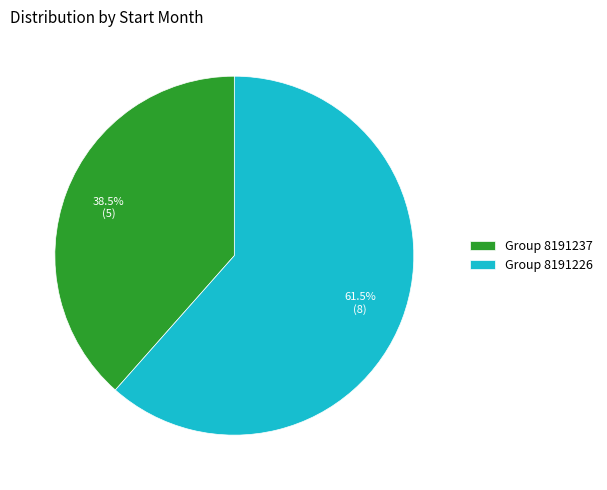

What is the majority slice?

Group 8191226